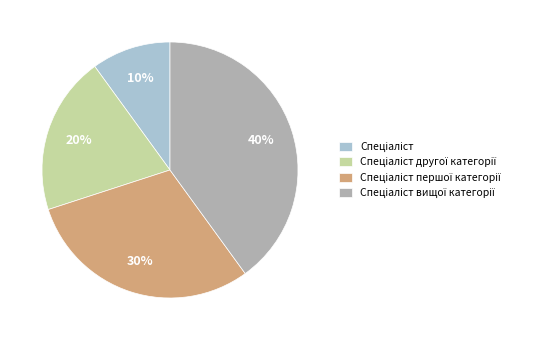

Count the number of slices in the pie.

4